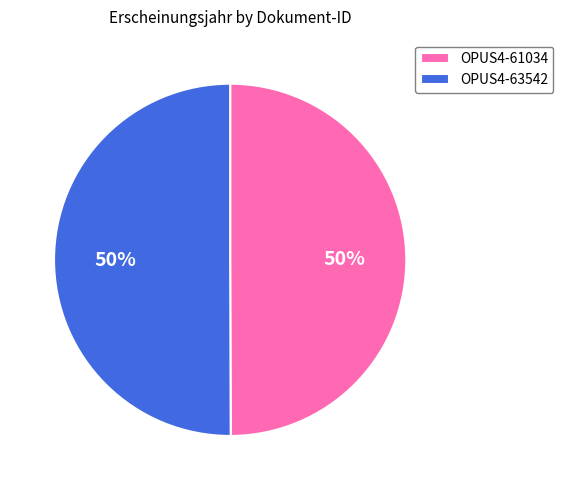

Do OPUS4-63542 and OPUS4-61034 together represent more than half of the pie?

Yes